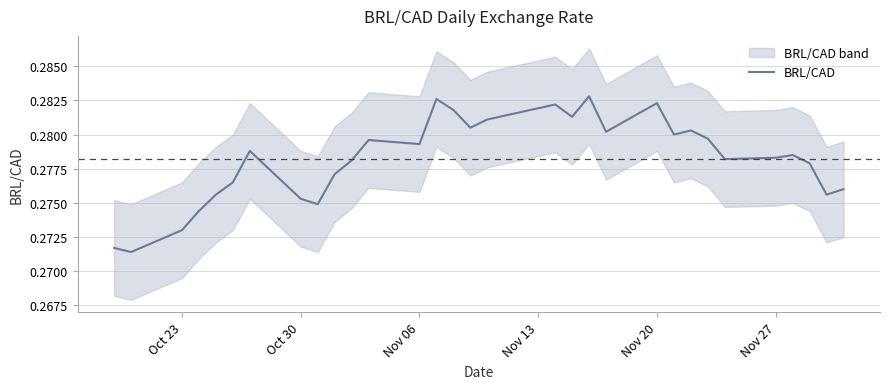

How many values are between 0 and 1?

31